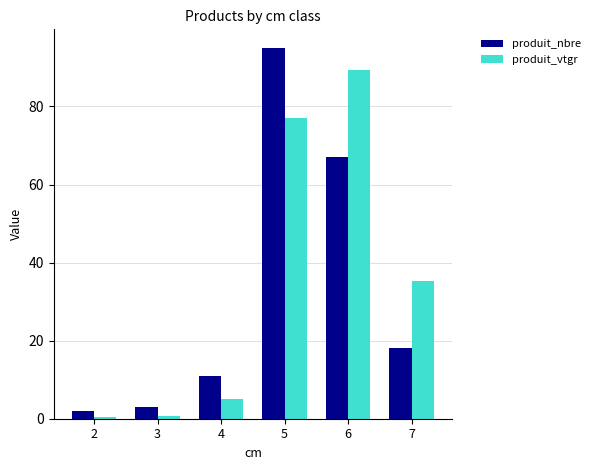

Between 5 and 7, which series saw the biggest shift?

produit_nbre